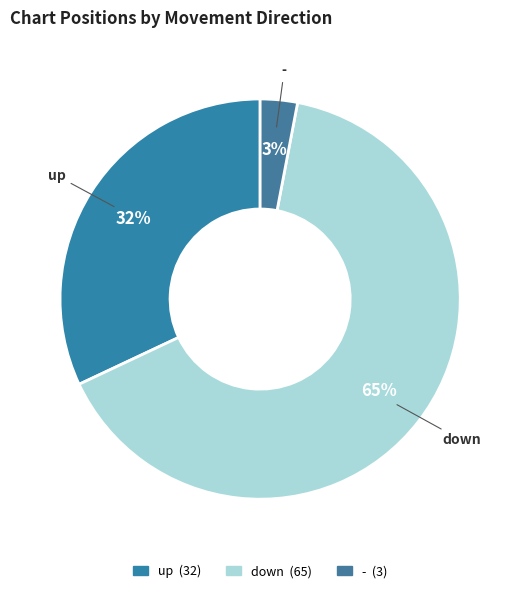

Between up and -, which is larger?

up